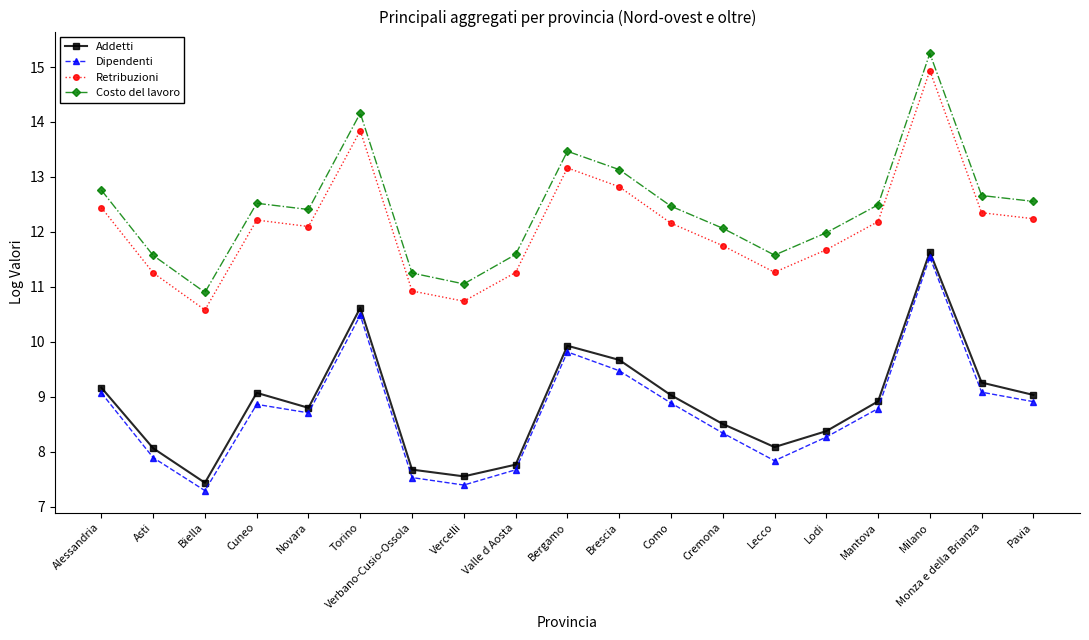

At which label does Dipendenti first exceed 8?

Alessandria